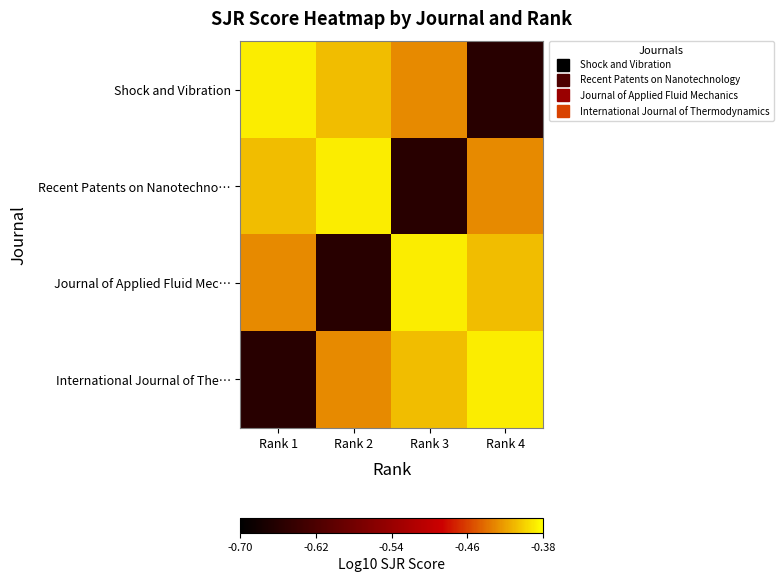

Which series changed the most between Rank 1 and Rank 2?

Journal of Applied Fluid Mec…